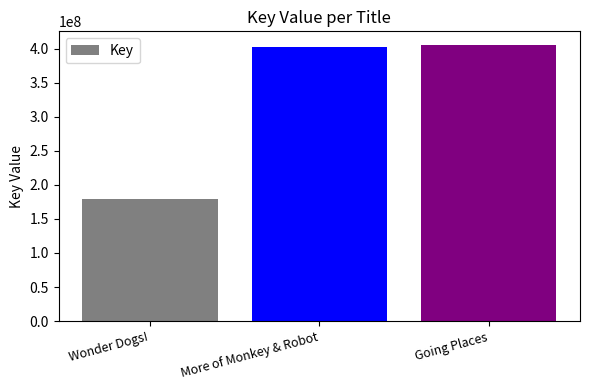

What is the greatest value displayed?

404999352